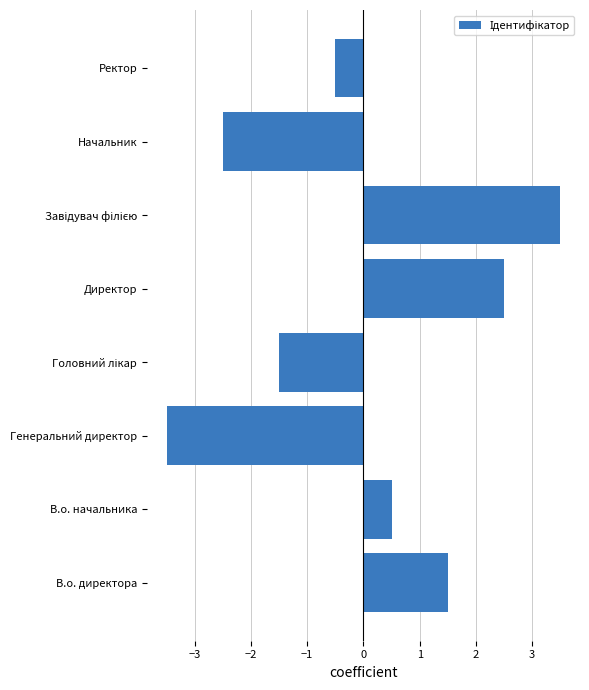

Read the value at Начальник.

-2.5